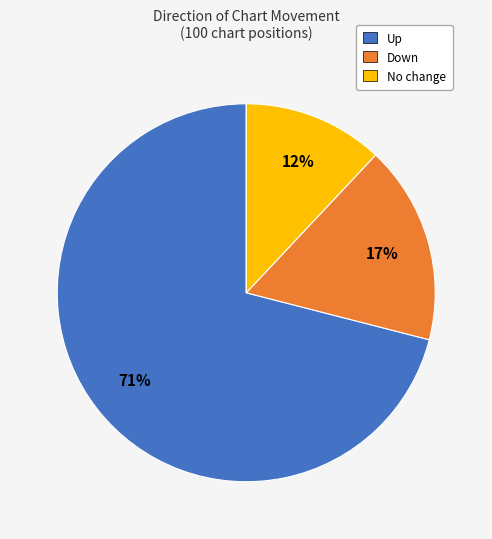

To the nearest percent, what is the difference between the largest and smallest slice percentages?

59%